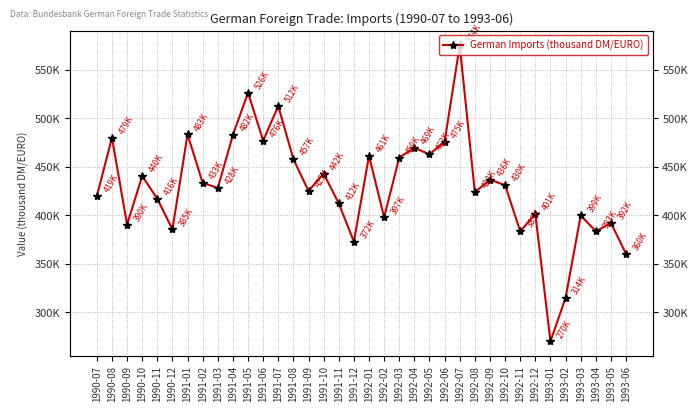

Rank the categories by value from highest to lowest.

1992-07, 1991-05, 1991-07, 1991-01, 1991-04, 1990-08, 1991-06, 1992-06, 1992-04, 1992-05, 1992-01, 1992-03, 1991-08, 1991-10, 1990-10, 1992-09, 1991-02, 1992-10, 1991-03, 1991-09, 1992-08, 1990-07, 1990-11, 1991-11, 1992-12, 1993-03, 1992-02, 1993-05, 1990-09, 1990-12, 1992-11, 1993-04, 1991-12, 1993-06, 1993-02, 1993-01